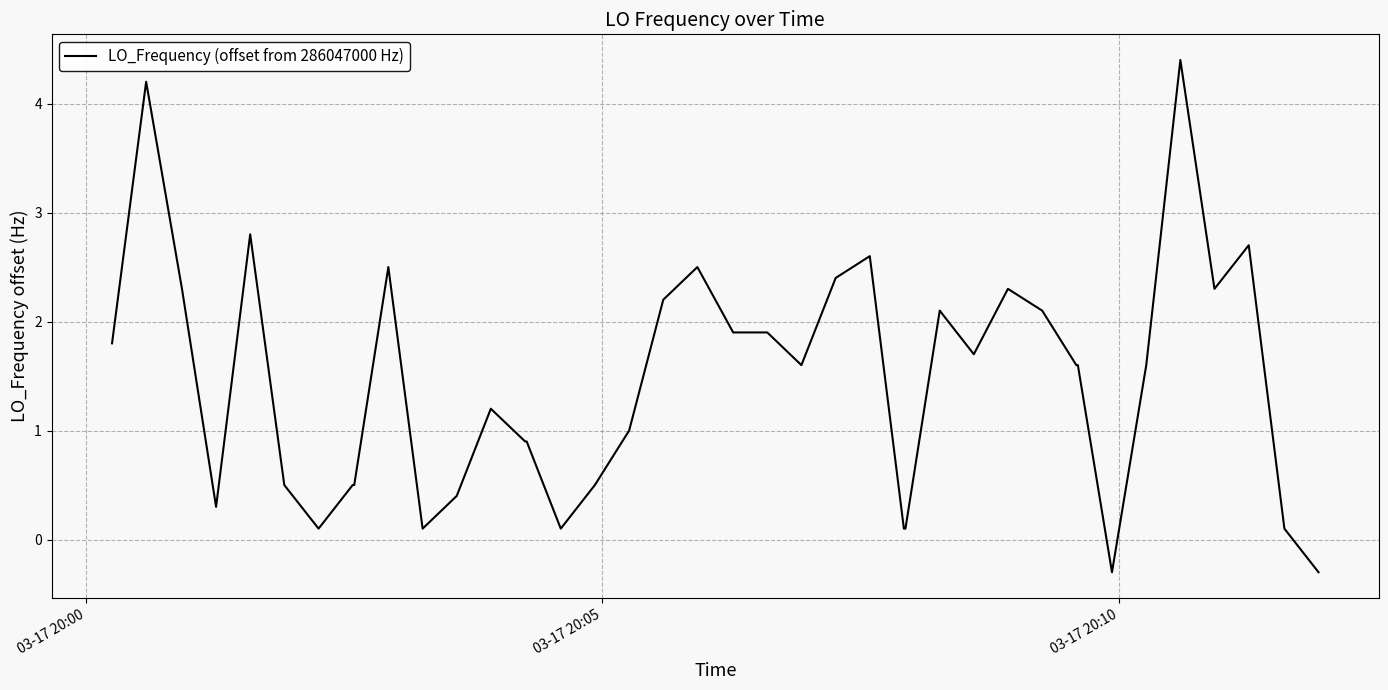

What is the minimum value shown in the chart?

-0.3